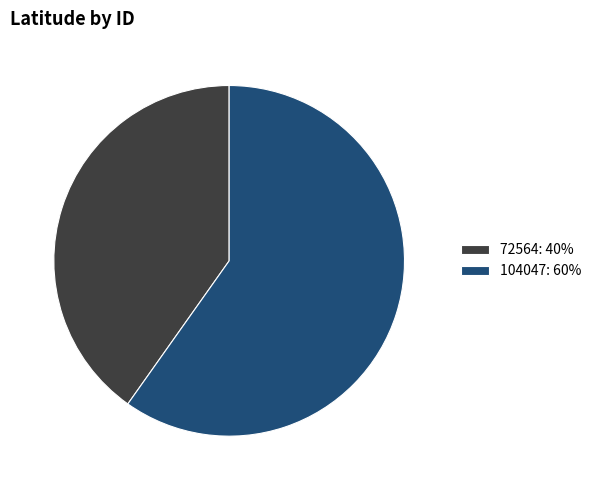

Do 104047: 60% and 72564: 40% together represent more than half of the pie?

Yes